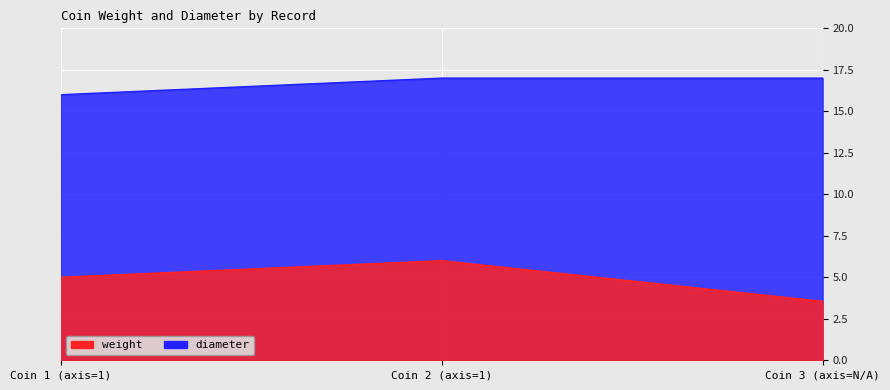

Is the value of diameter at Coin 1 (axis=1) greater than the value of weight at Coin 3 (axis=N/A)?

Yes